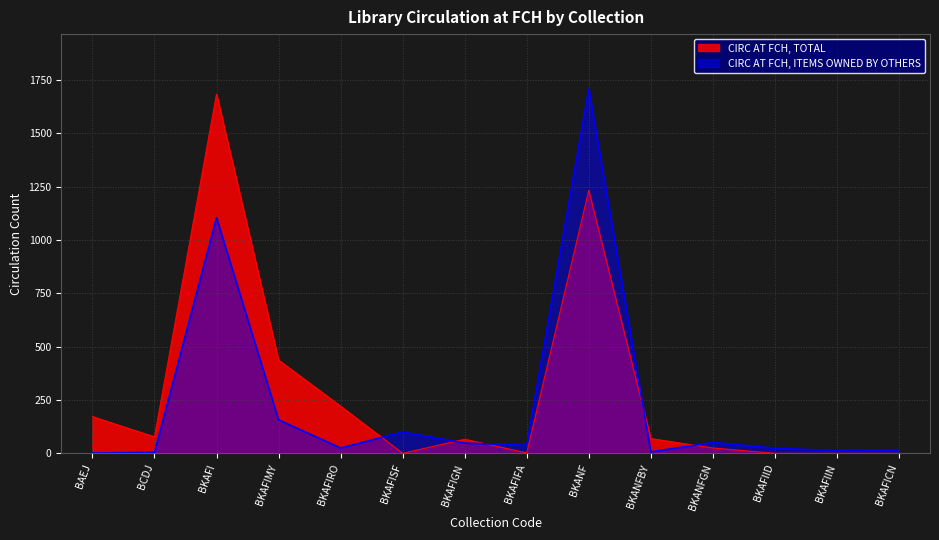

Reading right to left, what are all the values shown in this chart?

CIRC AT FCH, TOTAL: 0	0	0	25	69	1232	2	66	0	221	437	1683	77	172
CIRC AT FCH, ITEMS OWNED BY OTHERS: 14	12	24	51	7	1708	38	48	100	25	157	1104	5	1